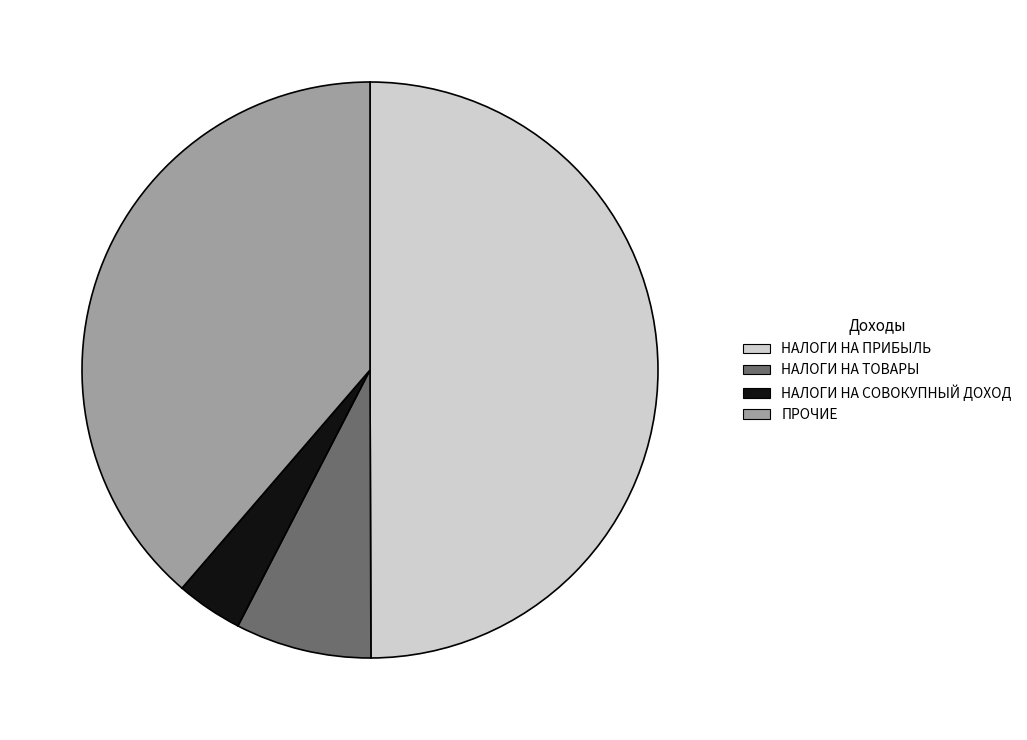

To the nearest percent, what is the average slice percentage?

25%